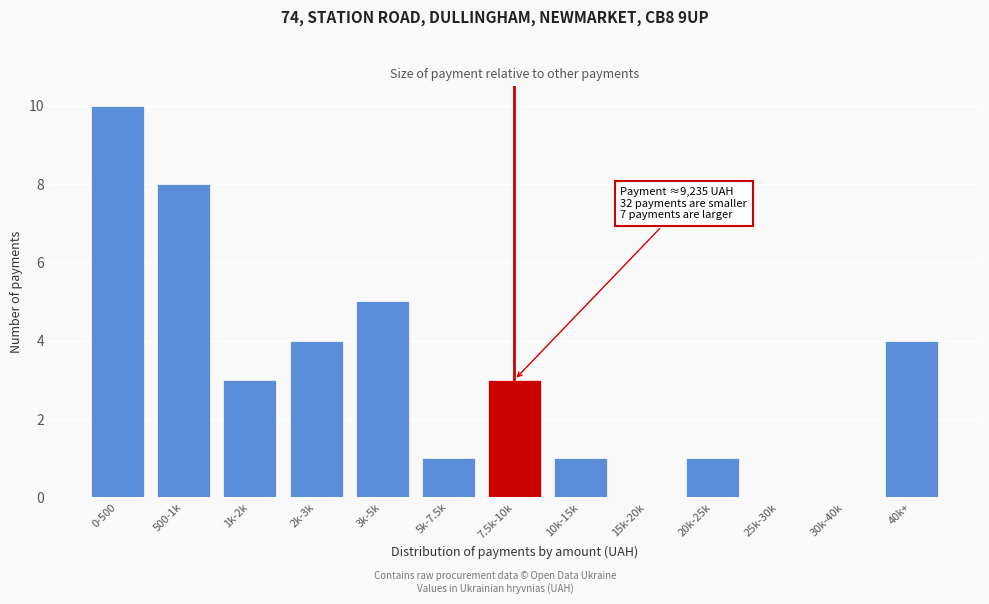

Reading left to right, extract all data points from this chart.

0-500=10	500-1k=8	1k-2k=3	2k-3k=4	3k-5k=5	5k-7.5k=1	7.5k-10k=3	10k-15k=1	15k-20k=0	20k-25k=1	25k-30k=0	30k-40k=0	40k+=4